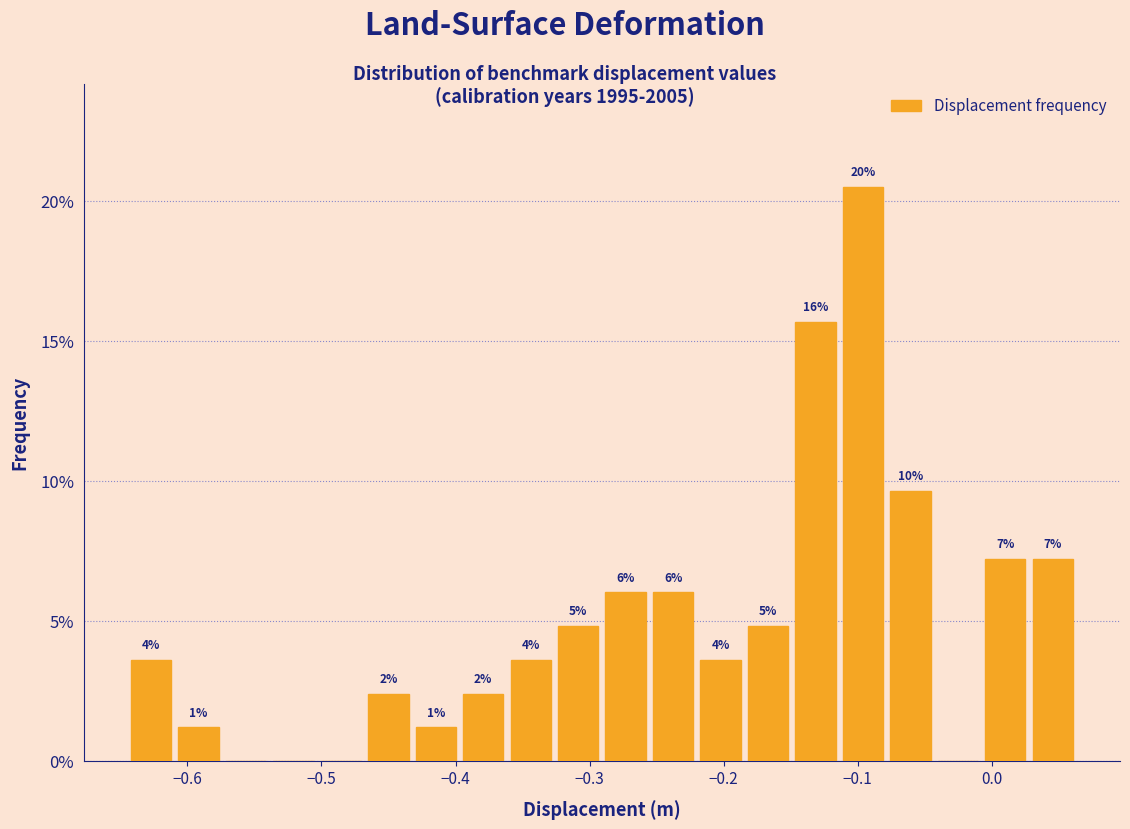

Around what value on the x-axis is the tallest bar? Give the approximate position of its centre, as read against the axis.

-0.10